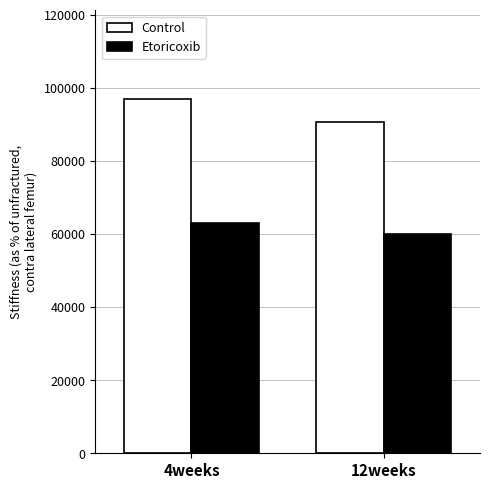

What position from the left is 4weeks?

1